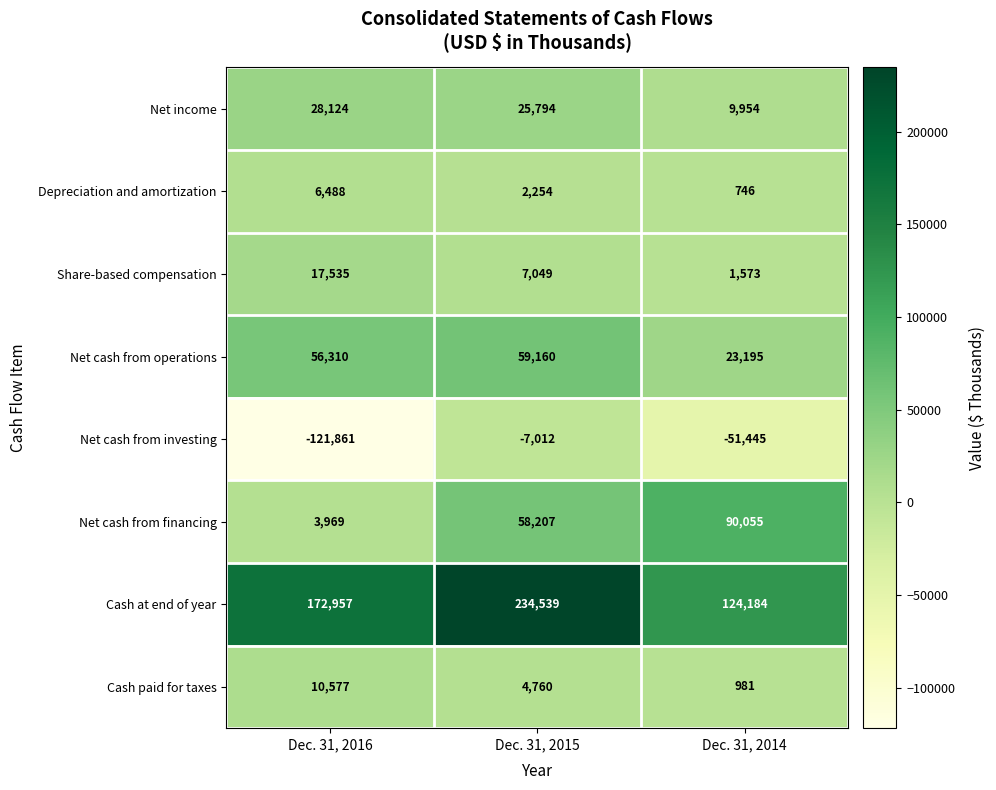

Which series changed the most between Dec. 31, 2016 and Dec. 31, 2015?

Net cash from investing